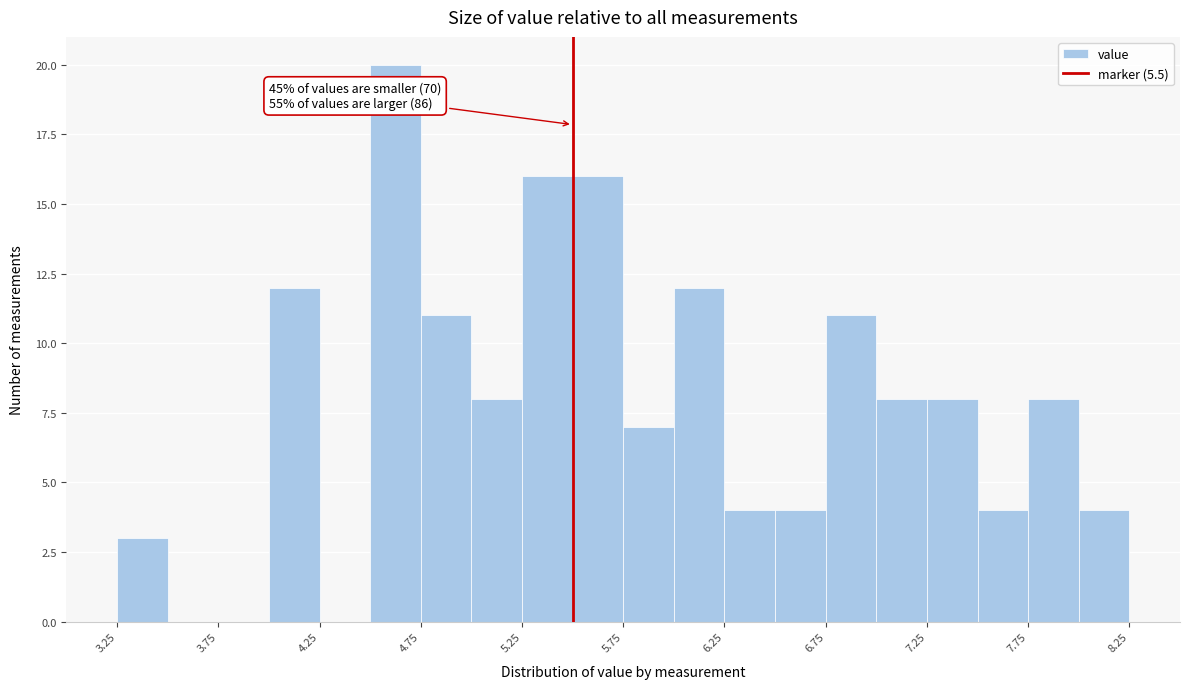

Which range on the x-axis has the tallest bar?

4.50 to 4.75